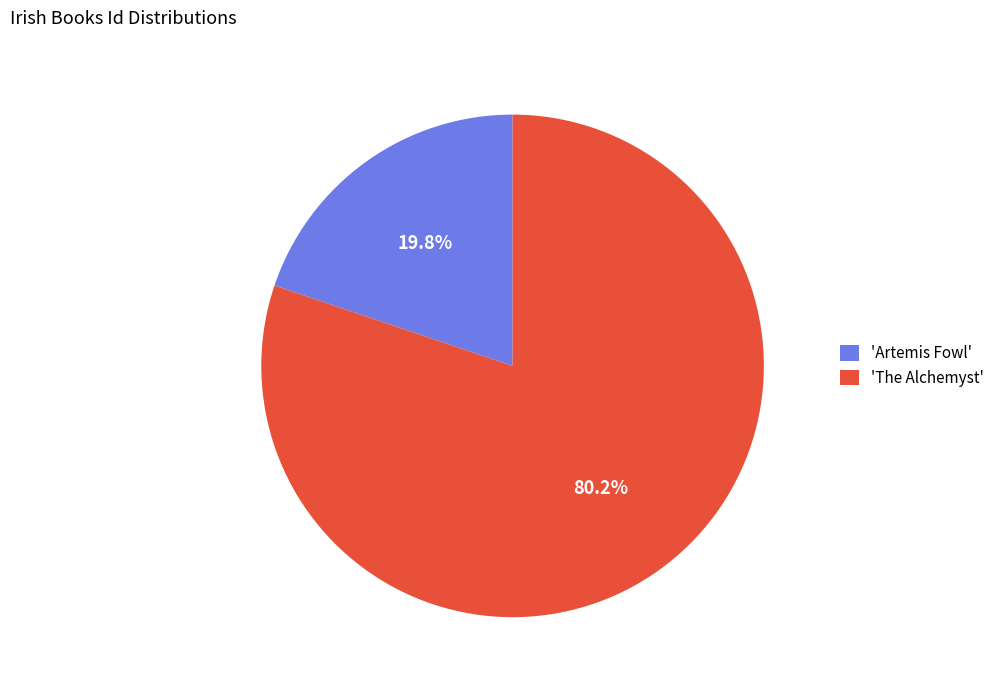

Which slice represents more than half of the pie?

'The Alchemyst'